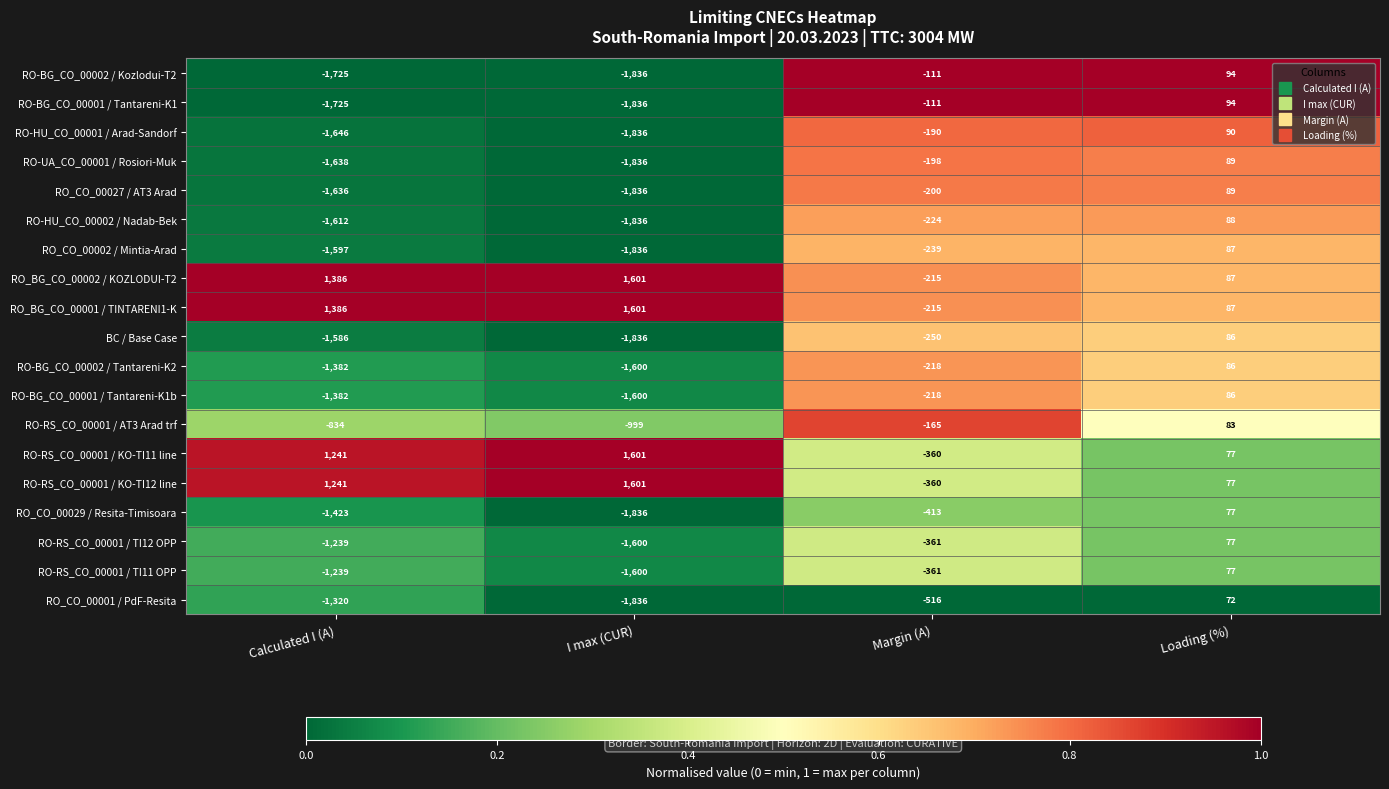

What is the difference between the second highest and minimum values in the RO_CO_00029 / Resita-Timisoara series?

1423